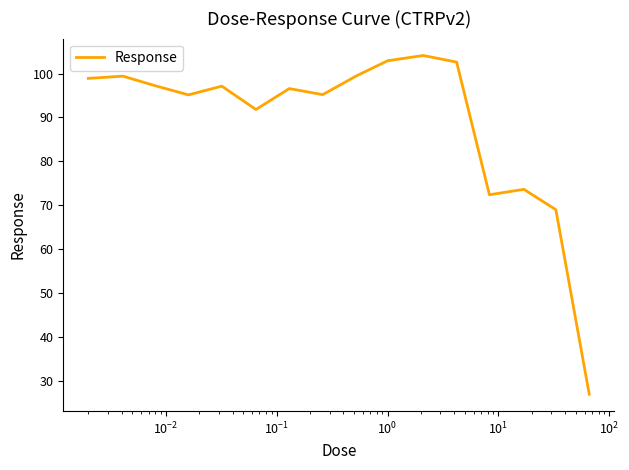

What is the minimum value shown in the chart?

27.0